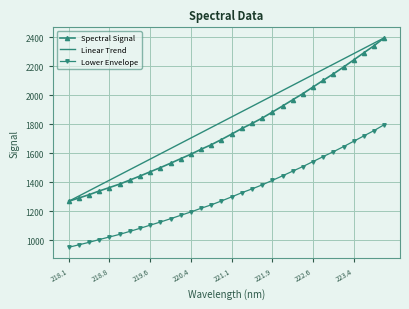

True or false: Lower Envelope and Linear Trend cross at least once.

False